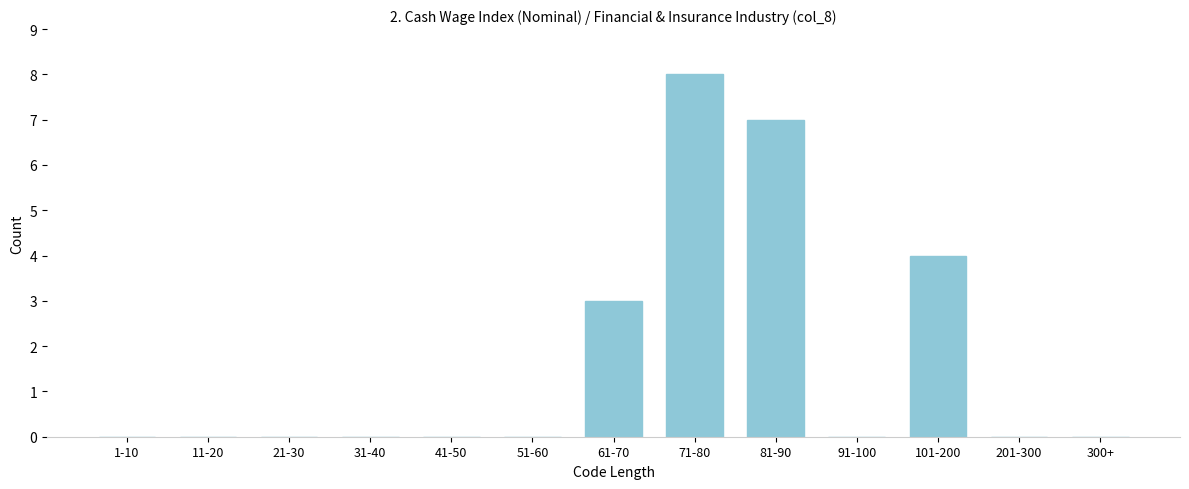

Reading right to left, transcribe all the data shown in this chart.

300+=0	201-300=0	101-200=4	91-100=0	81-90=7	71-80=8	61-70=3	51-60=0	41-50=0	31-40=0	21-30=0	11-20=0	1-10=0